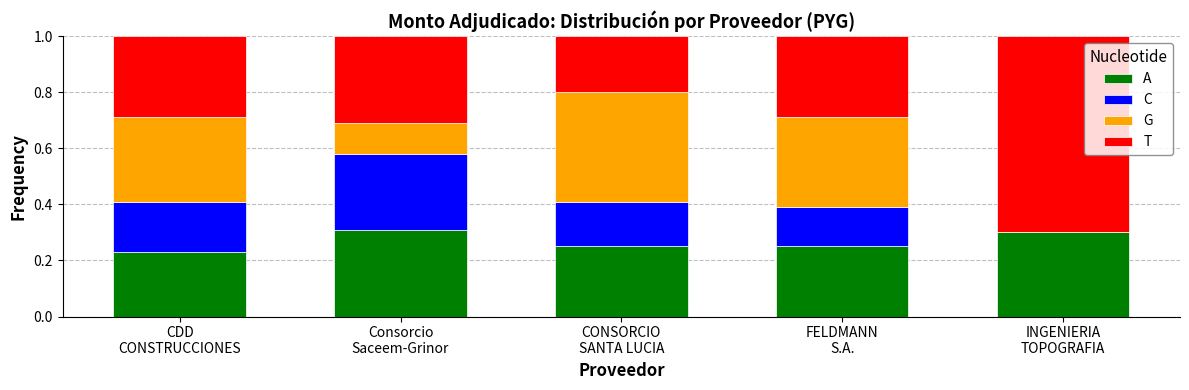

What is the label of the 5th bar from the left?

INGENIERIA
TOPOGRAFIA